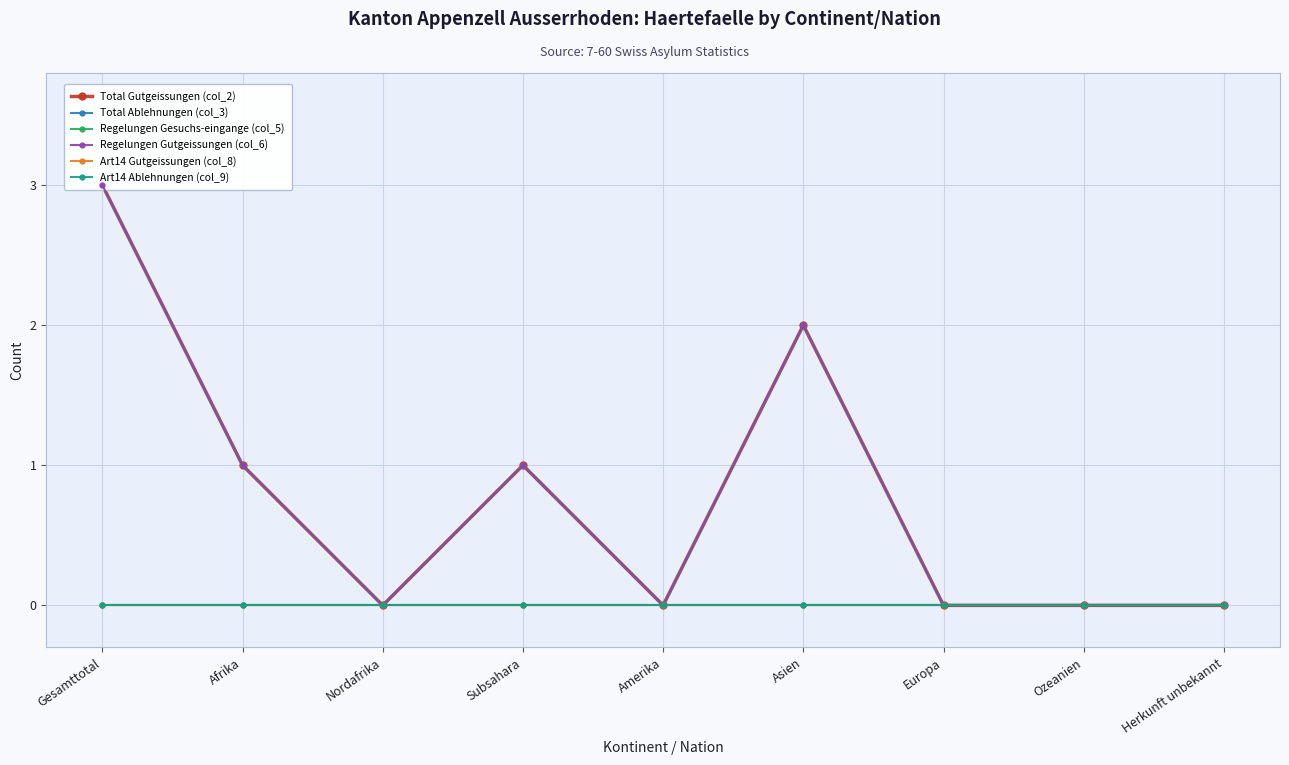

Which series has the widest spread of values?

Total Gutgeissungen (col_2)